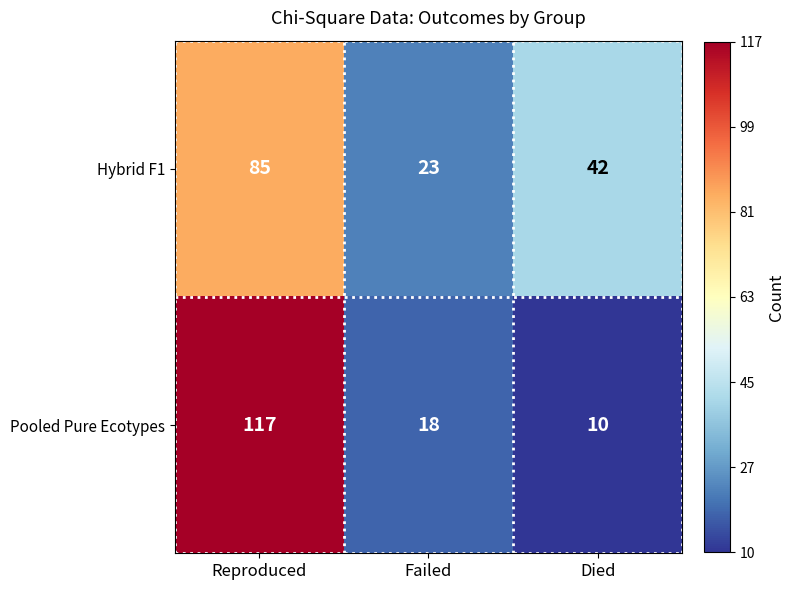

Where does the Pooled Pure Ecotypes series first go above 18?

Reproduced